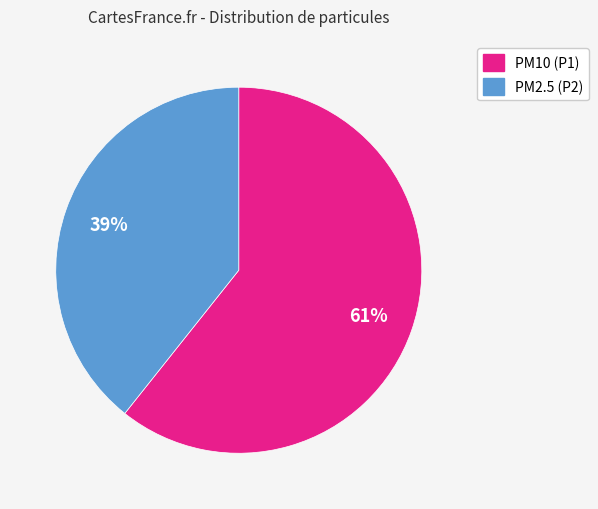

To the nearest percent, what is the average slice percentage?

50%